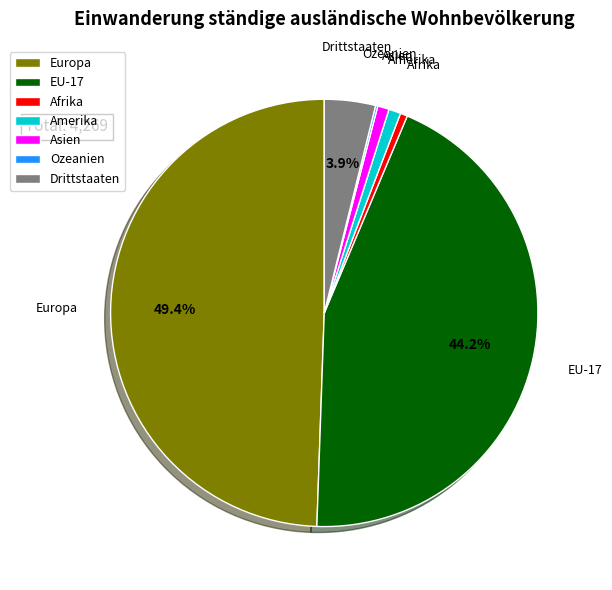

What is the ratio of the value at EU-17 to the value at Amerika?

48.4